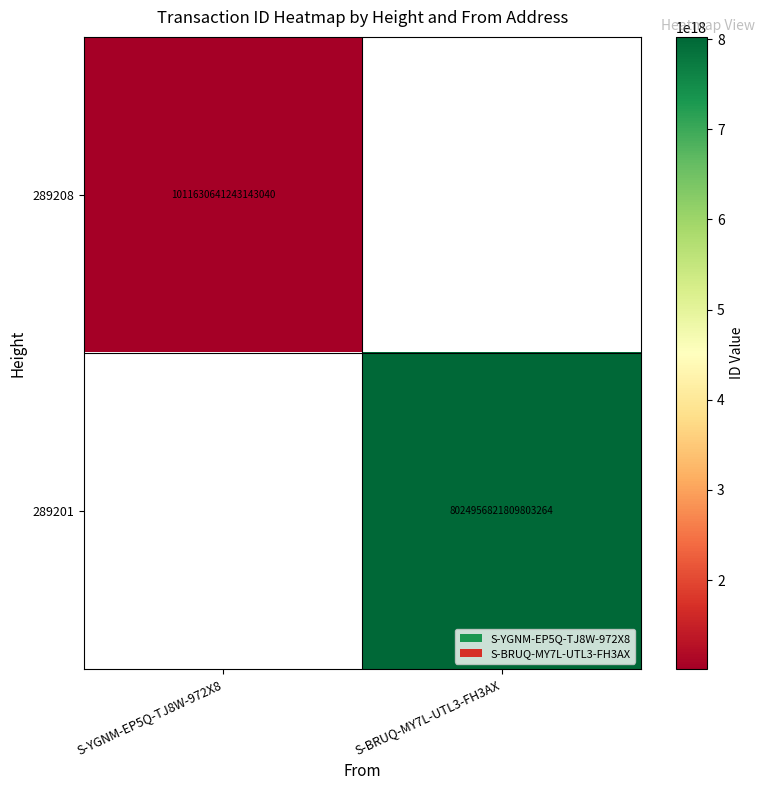

True or false: 289208 has a value of 1011630641243143040 at S-YGNM-EP5Q-TJ8W-972X8.

True